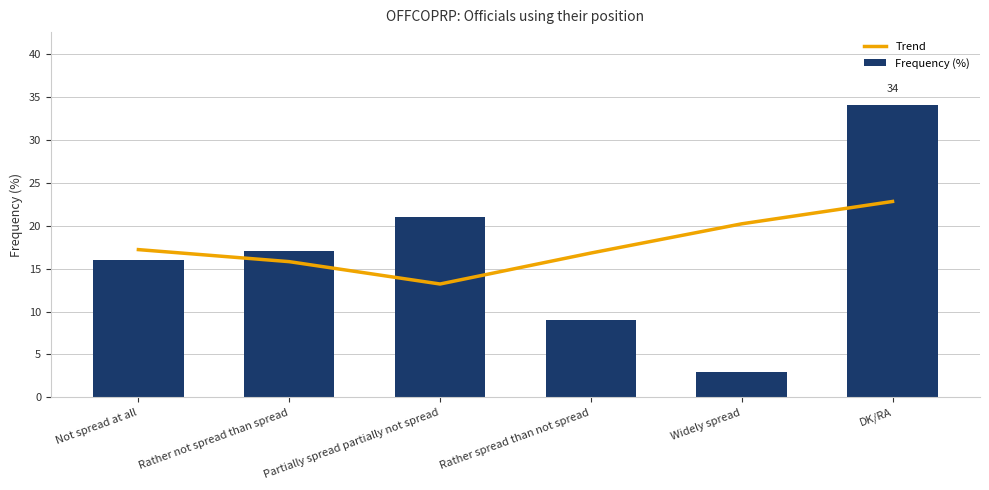

Count the Frequency (%) values in the range 9 to 21.

4